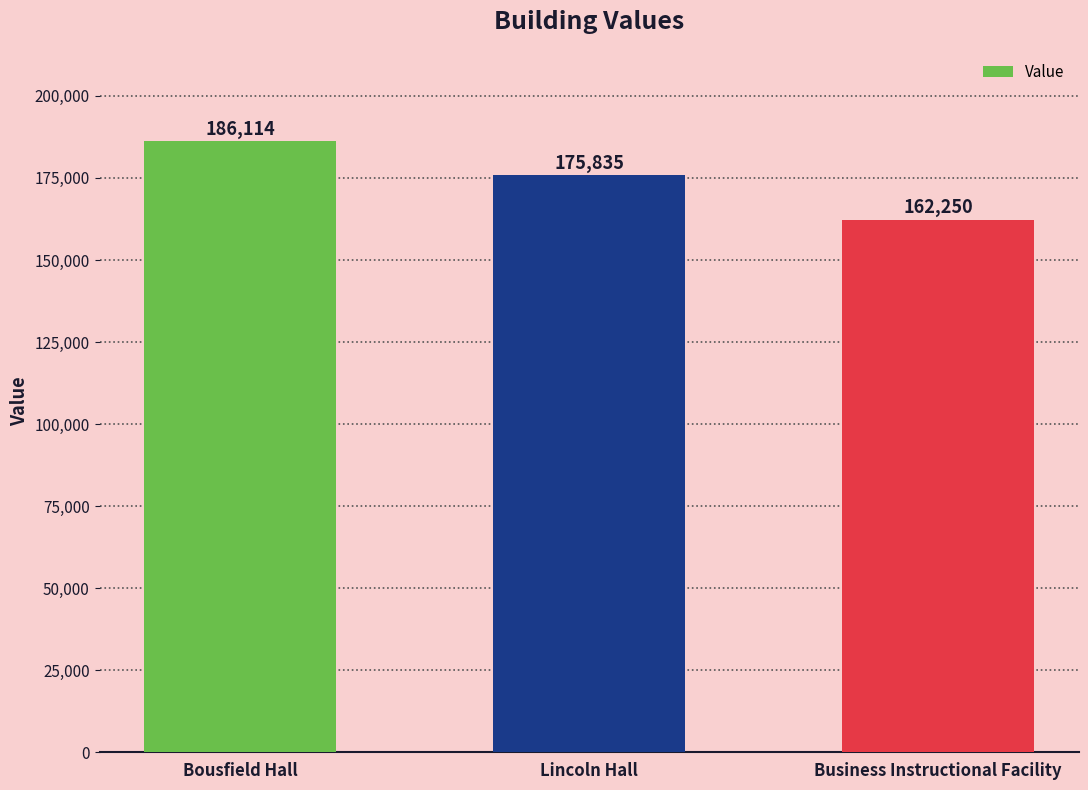

Rank the categories by value from highest to lowest.

Bousfield Hall, Lincoln Hall, Business Instructional Facility